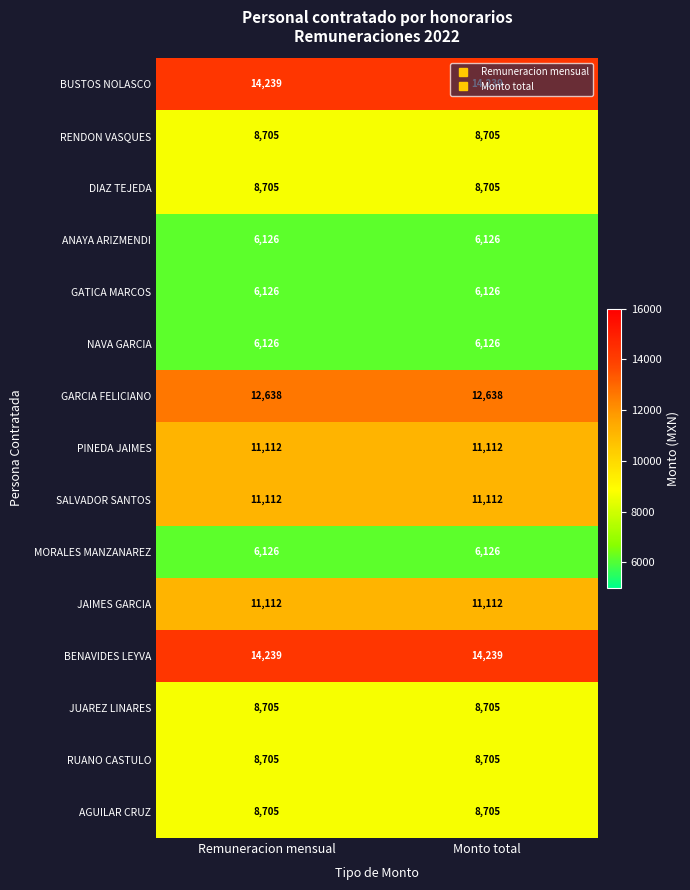

What is the minimum value shown in the chart?

6126